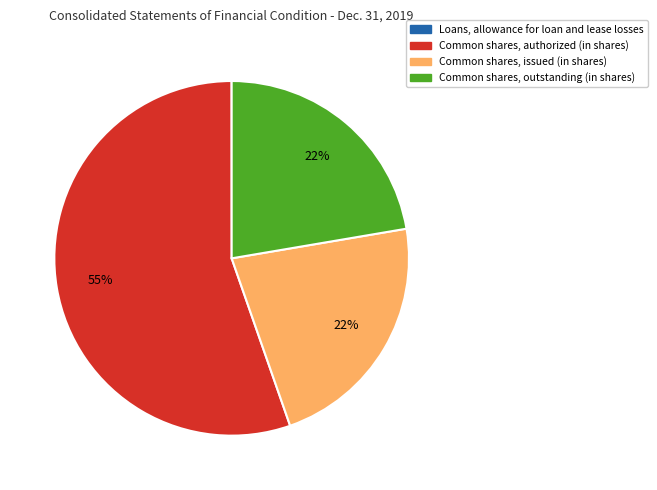

Is it true that Common shares, issued (in shares) is 22% of the pie?

True